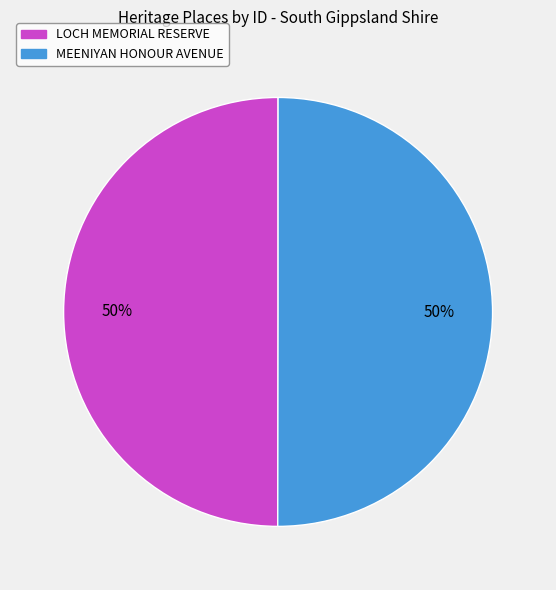

How many segments does this pie chart have?

2